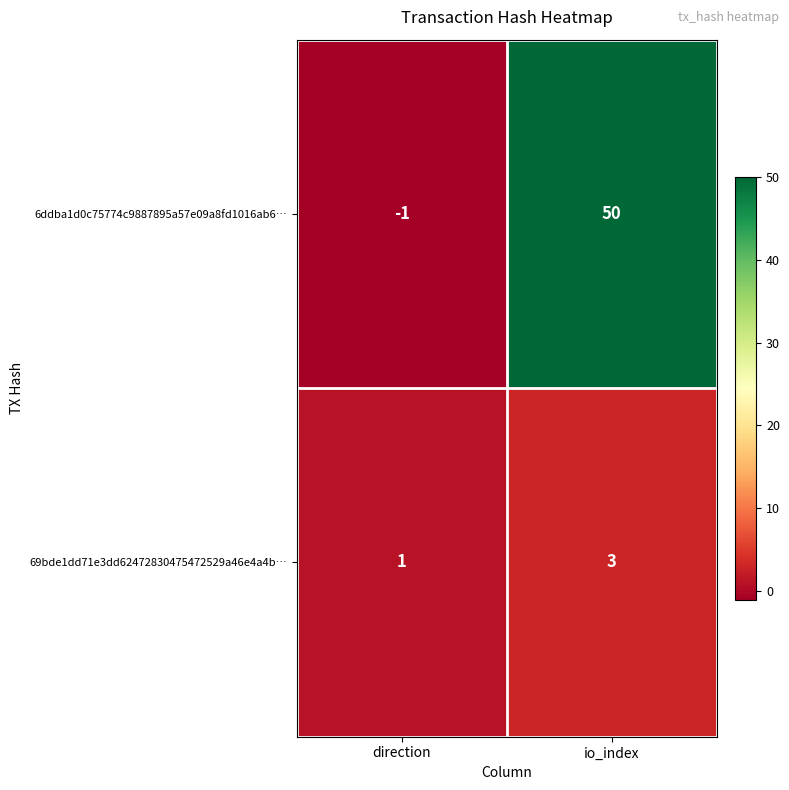

What is the minimum value shown in the chart?

-1